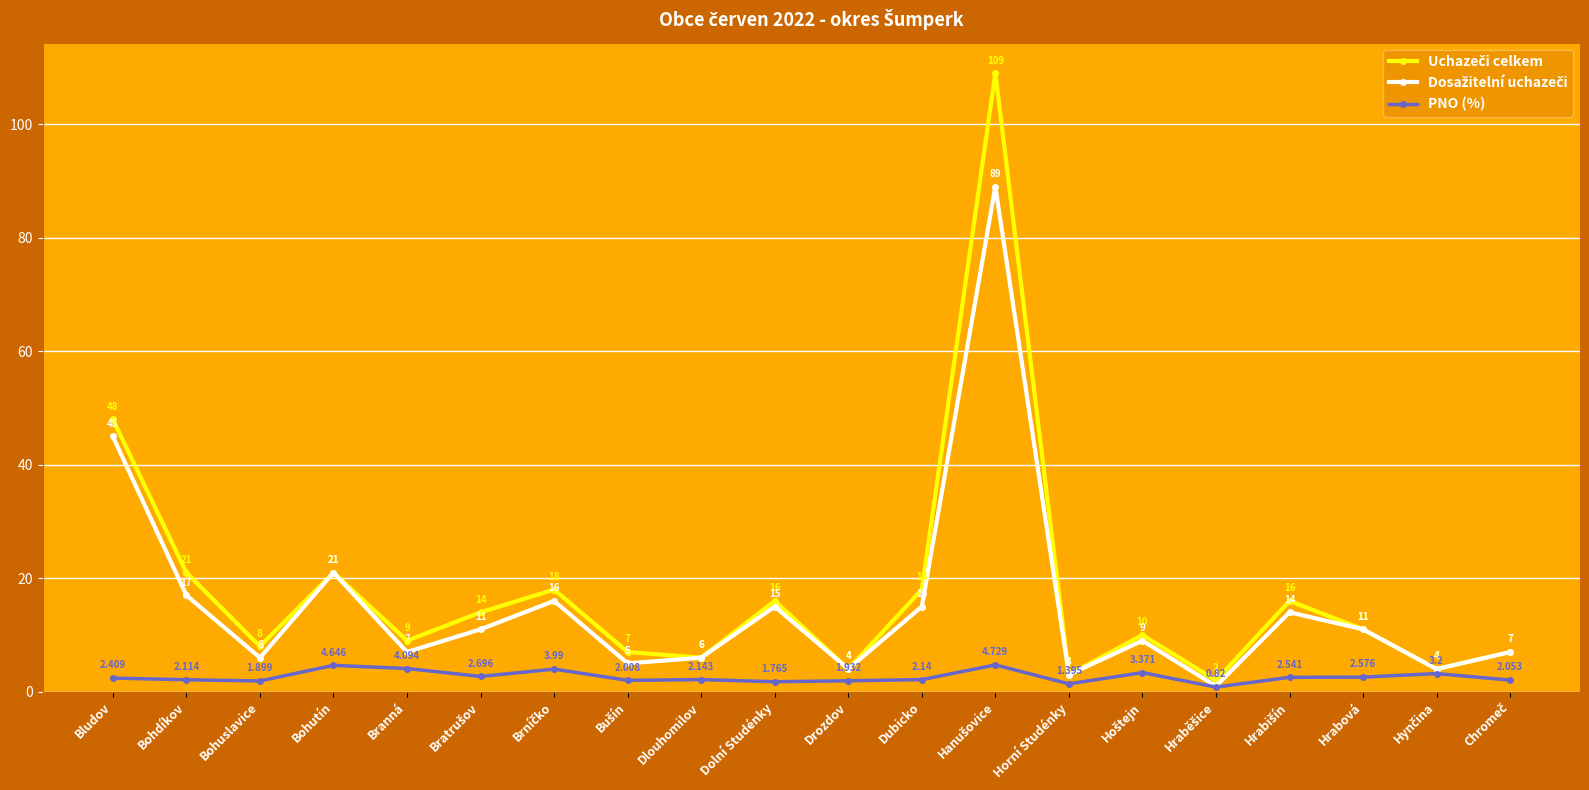

Does the chart have visible grid lines?

Yes